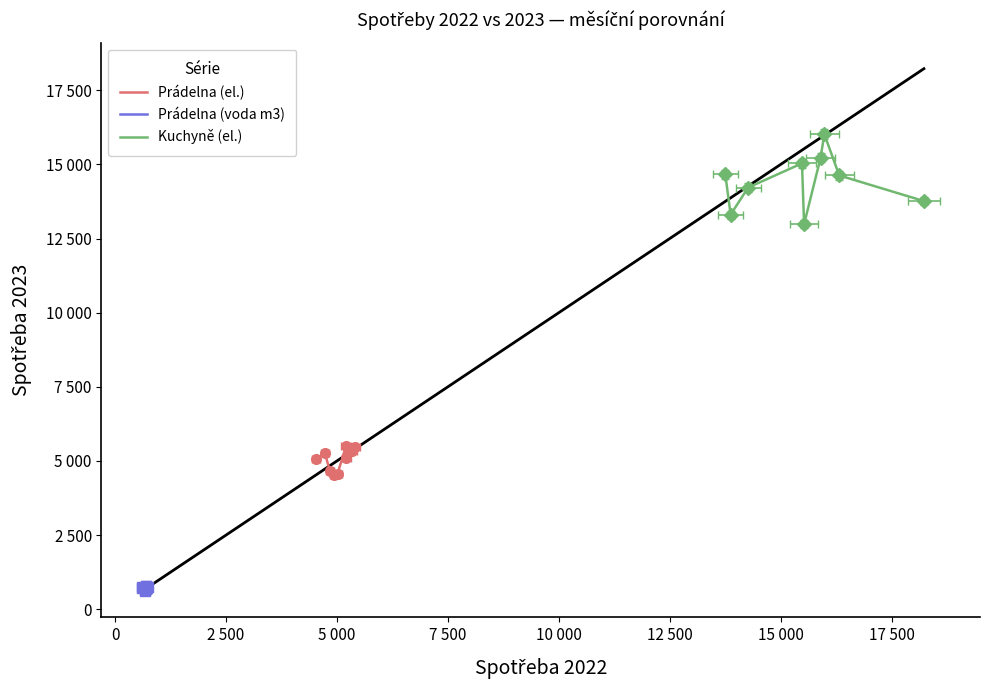

What are all the series names shown in the legend?

Prádelna (el.), Prádelna (voda m3), Kuchyně (el.)